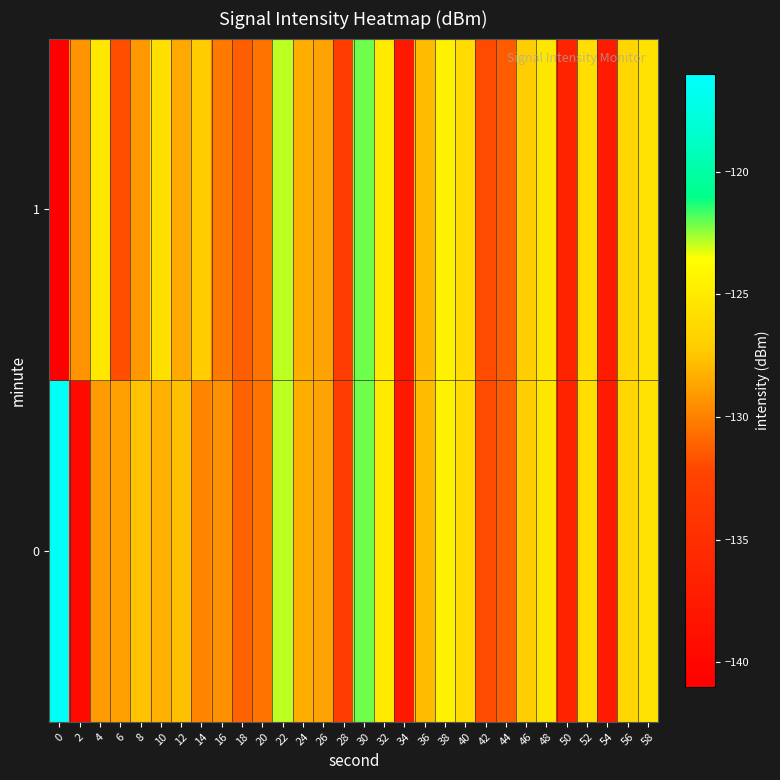

At 22, list the series in order from smallest to largest.

0, 1